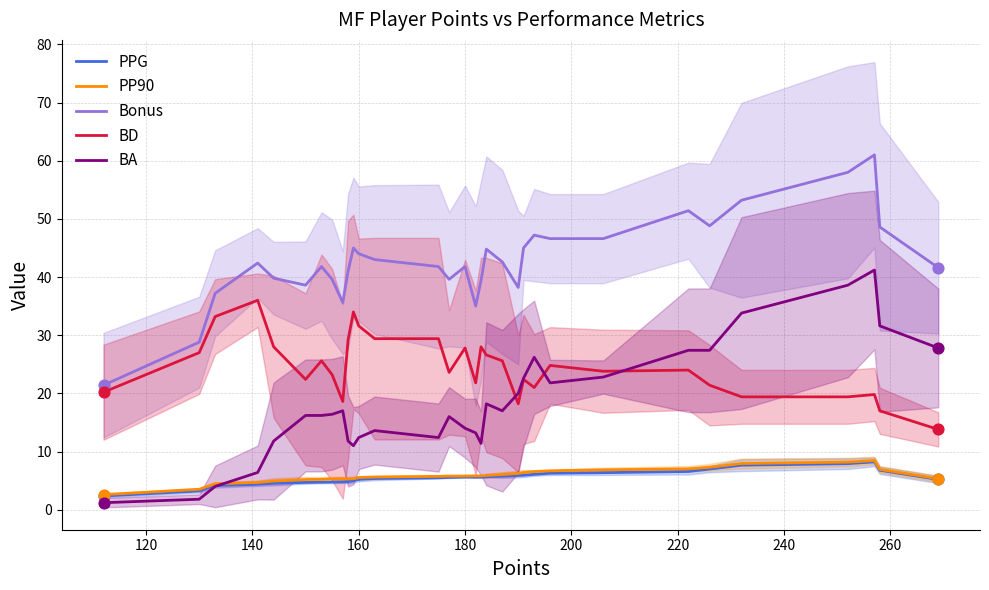

Which series has the largest Y range (max minus min)?

BA